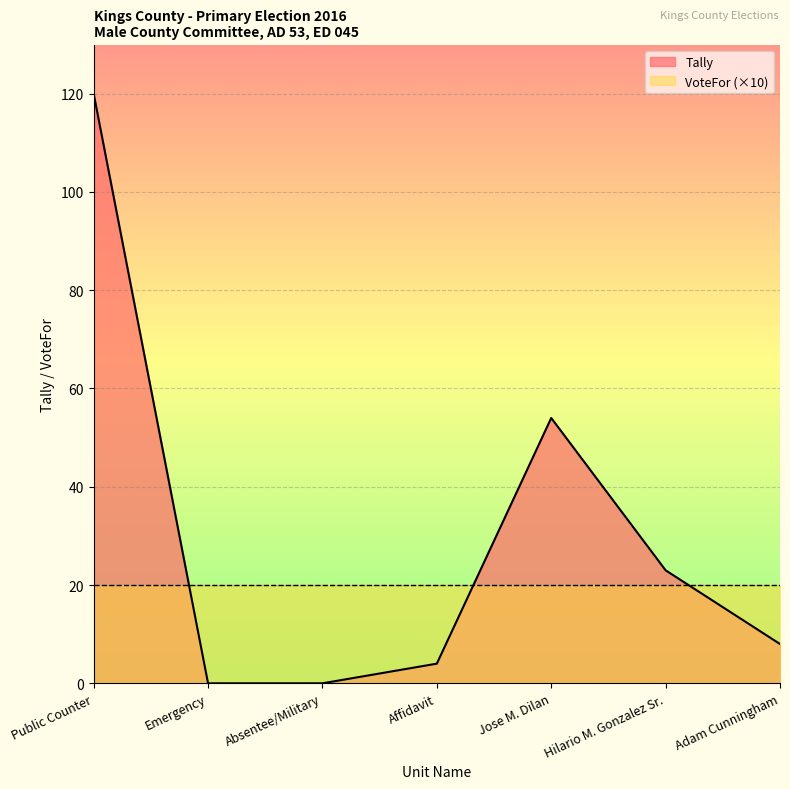

Which category has the highest value across all series?

Public Counter